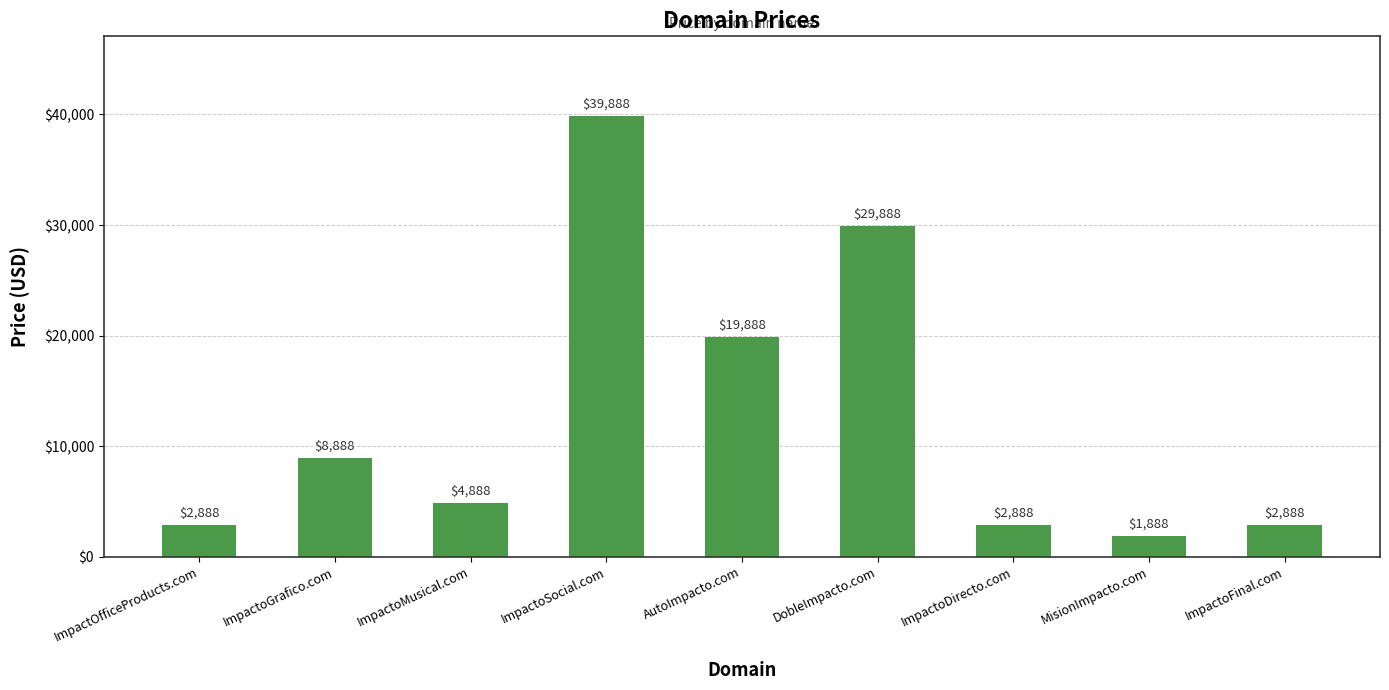

What is the sum of all values?

113992